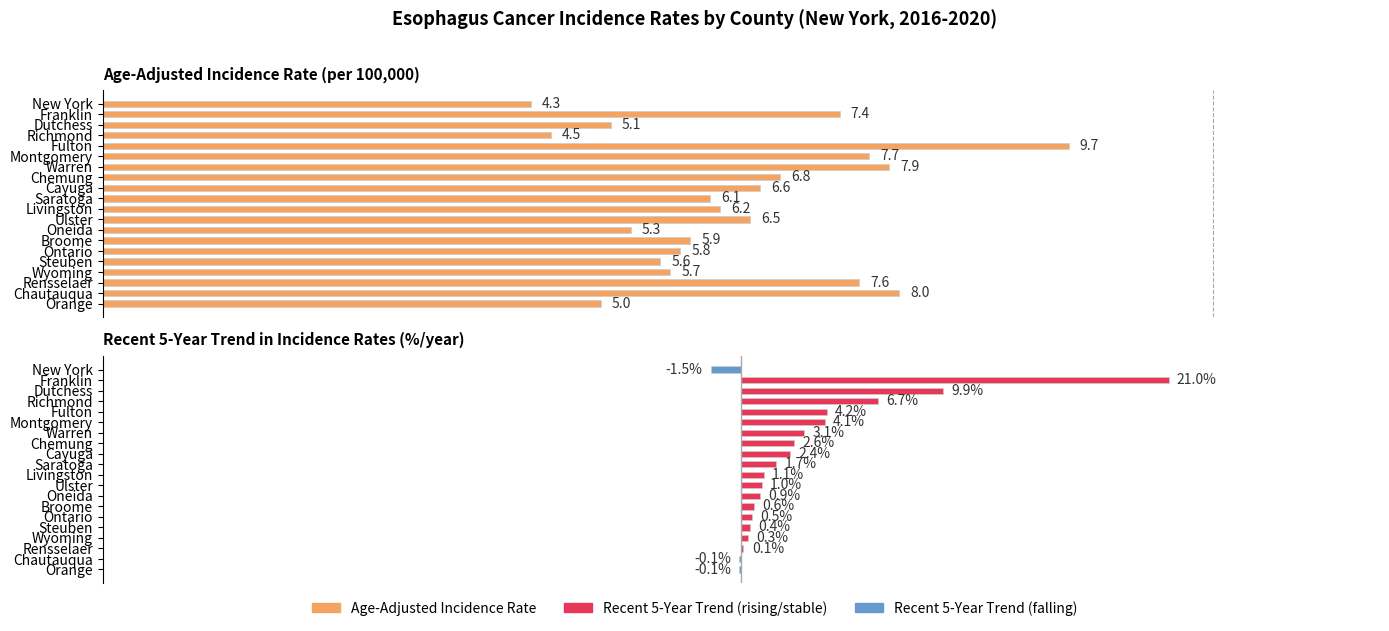

What are all the series names shown in the legend?

Age-Adjusted Incidence Rate, Recent 5-Year Trend